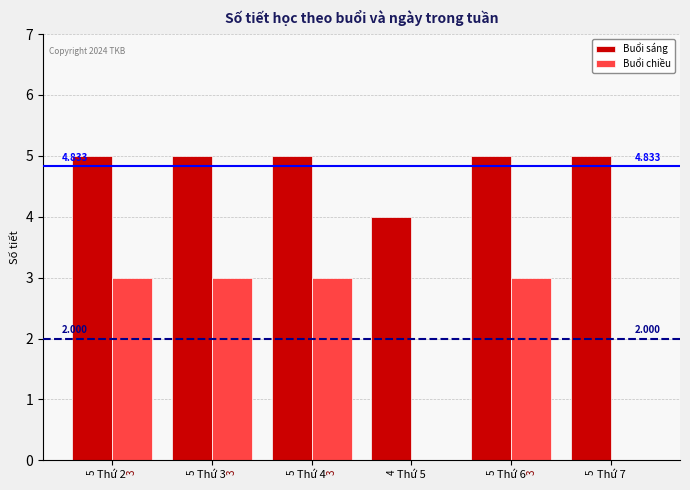

True or false: Buổi chiều has a value of 3 at Thứ 6.

True